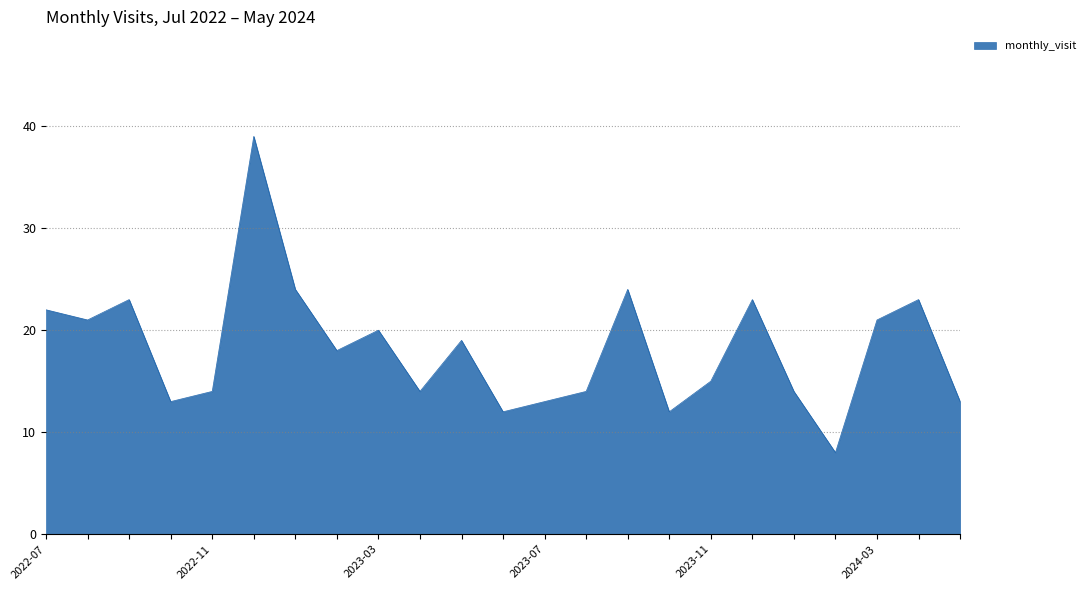

What is the difference between the maximum and minimum values?

31